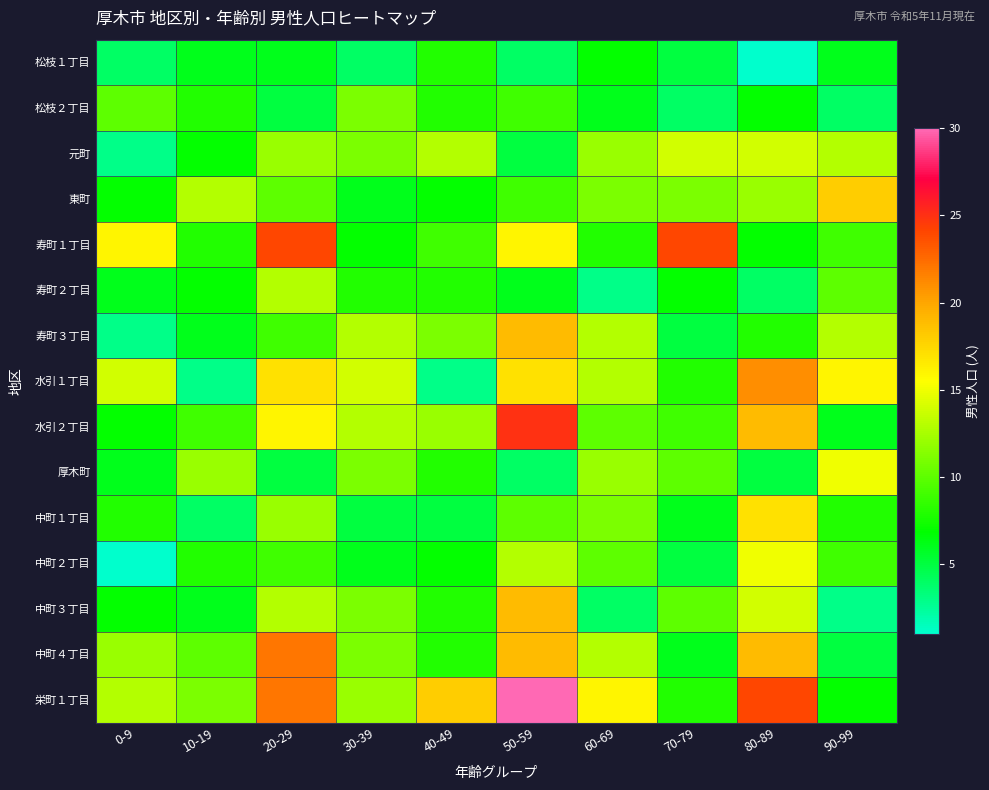

Count the number of data series in this chart.

15